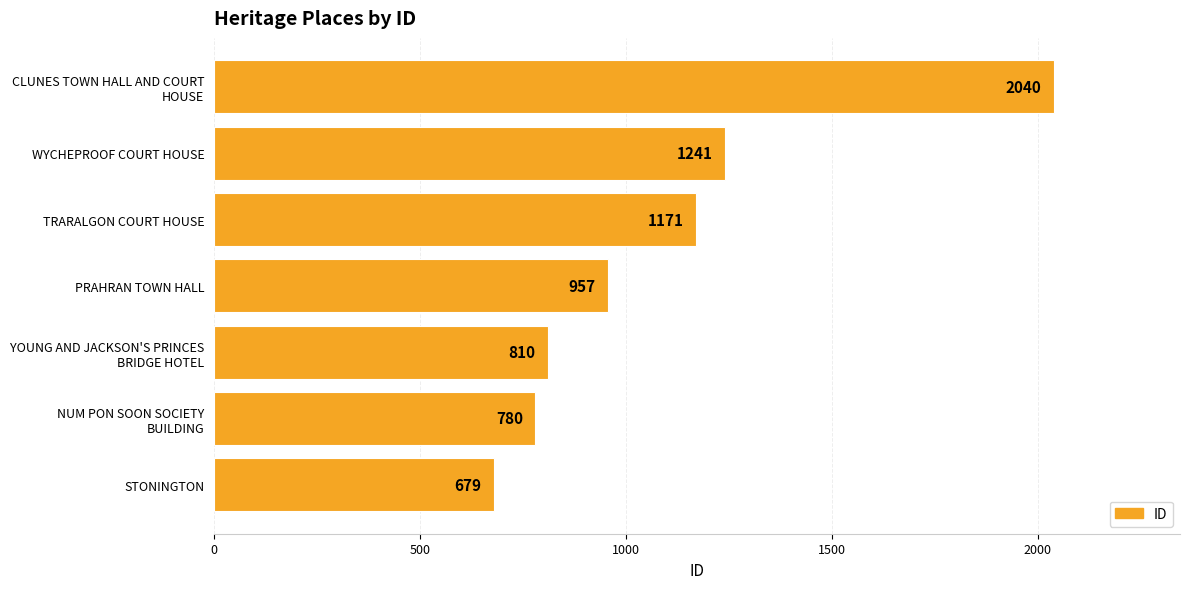

What is the ratio of the value at WYCHEPROOF COURT HOUSE to the value at TRARALGON COURT HOUSE?

1.1